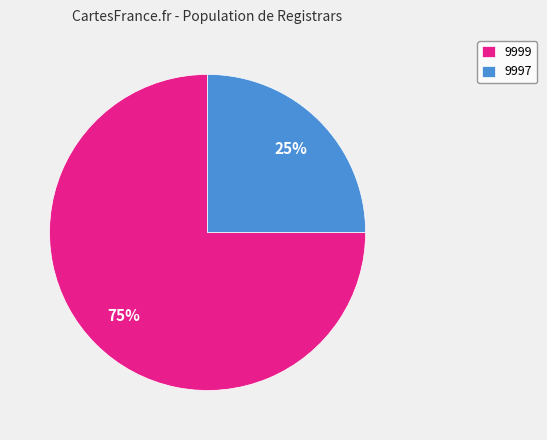

Approximately how many times larger is the value at 9999 compared to 9997?

3.0